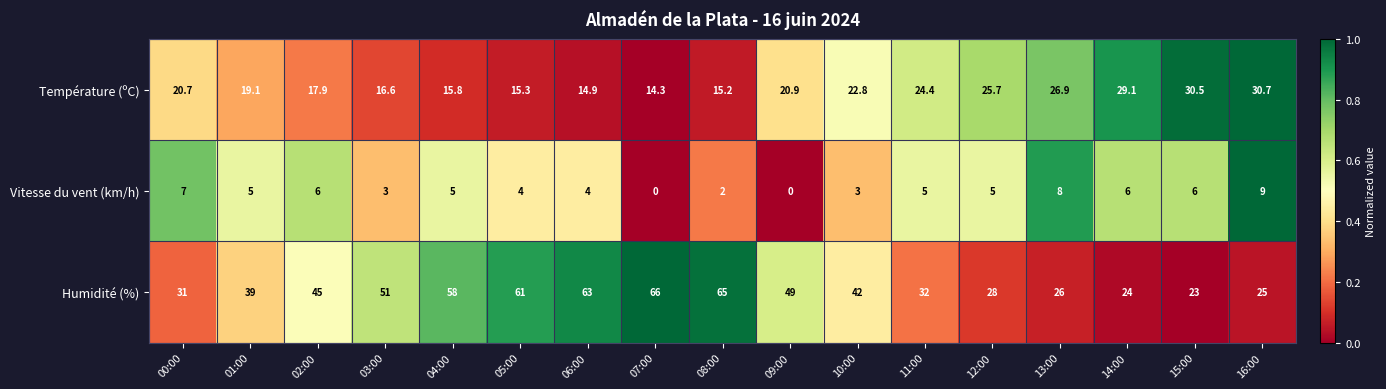

Count the number of data series in this chart.

3